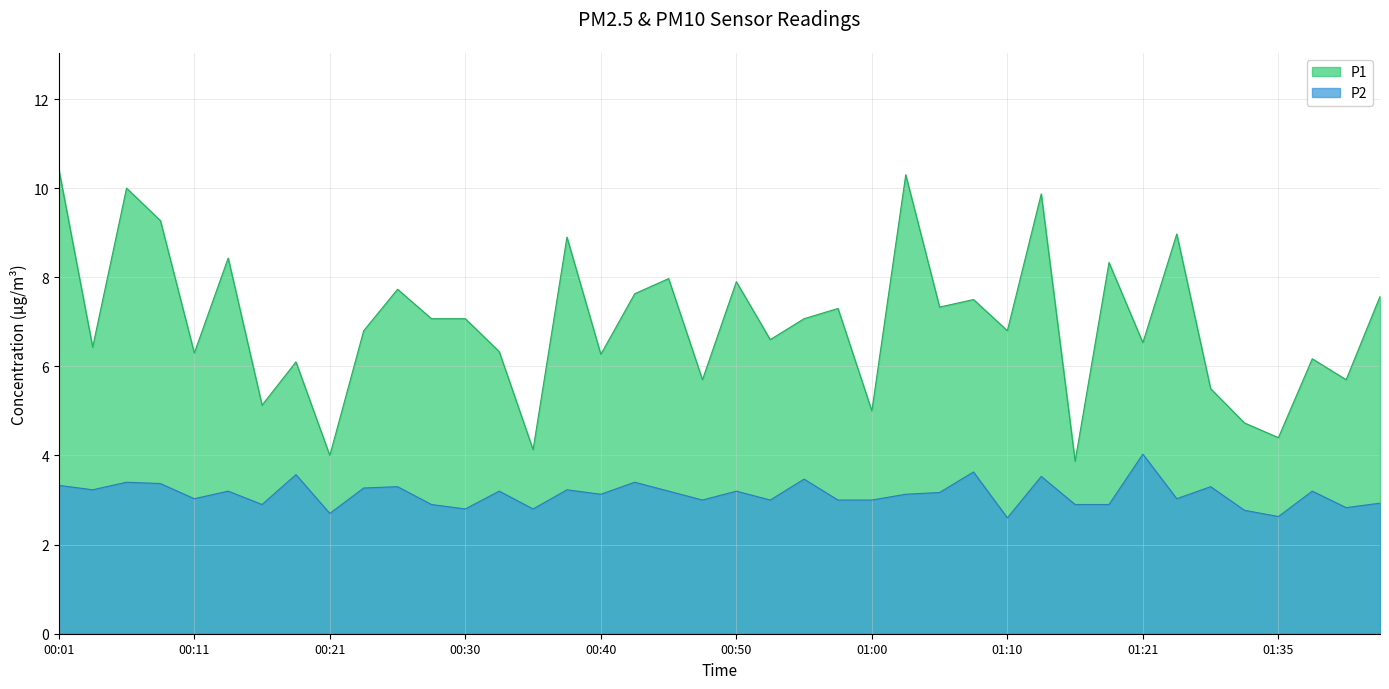

Reading right to left, transcribe all the data shown in this chart.

P1: 01:42=7.6	01:40=5.7	01:37=6.2	01:35=4.4	01:32=4.7	01:29=5.5	01:26=9.0	01:21=6.5	01:18=8.3	01:15=3.9	01:13=9.9	01:10=6.8	01:08=7.5	01:05=7.3	01:03=10.3	01:00=5.0	00:58=7.3	00:55=7.1	00:53=6.6	00:50=7.9	00:48=5.7	00:46=8.0	00:43=7.6	00:40=6.3	00:38=8.9	00:35=4.1	00:33=6.3	00:30=7.1	00:28=7.1	00:26=7.7	00:23=6.8	00:21=4.0	00:18=6.1	00:16=5.1	00:13=8.4	00:11=6.3	00:08=9.3	00:06=10.0	00:03=6.4	00:01=10.4
P2: 01:42=2.9	01:40=2.8	01:37=3.2	01:35=2.6	01:32=2.8	01:29=3.3	01:26=3.0	01:21=4.0	01:18=2.9	01:15=2.9	01:13=3.5	01:10=2.6	01:08=3.6	01:05=3.2	01:03=3.1	01:00=3.0	00:58=3.0	00:55=3.5	00:53=3.0	00:50=3.2	00:48=3.0	00:46=3.2	00:43=3.4	00:40=3.1	00:38=3.2	00:35=2.8	00:33=3.2	00:30=2.8	00:28=2.9	00:26=3.3	00:23=3.3	00:21=2.7	00:18=3.6	00:16=2.9	00:13=3.2	00:11=3.0	00:08=3.4	00:06=3.4	00:03=3.2	00:01=3.3